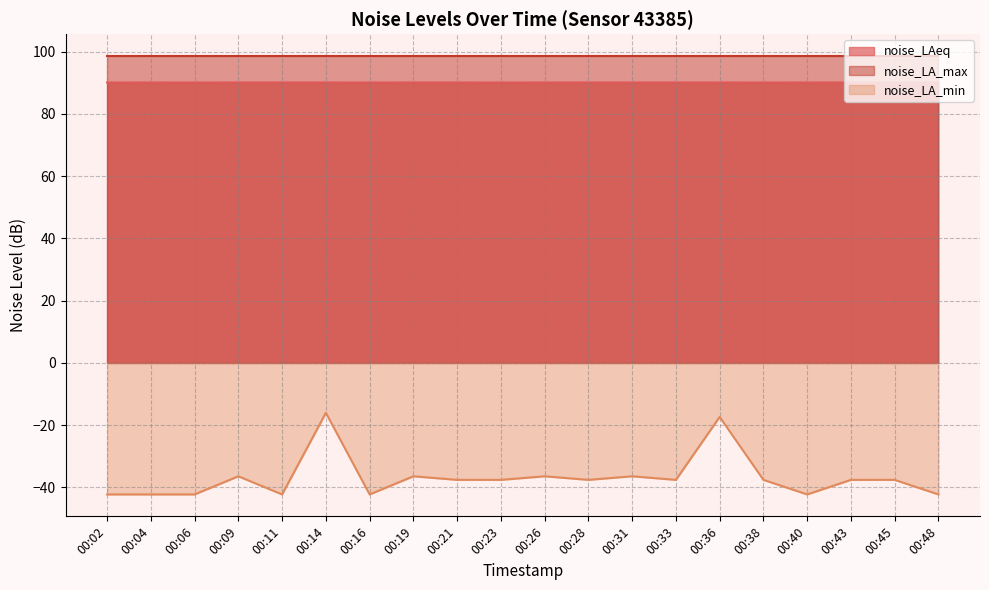

Where is the first local minimum for noise_LA_min?

00:11